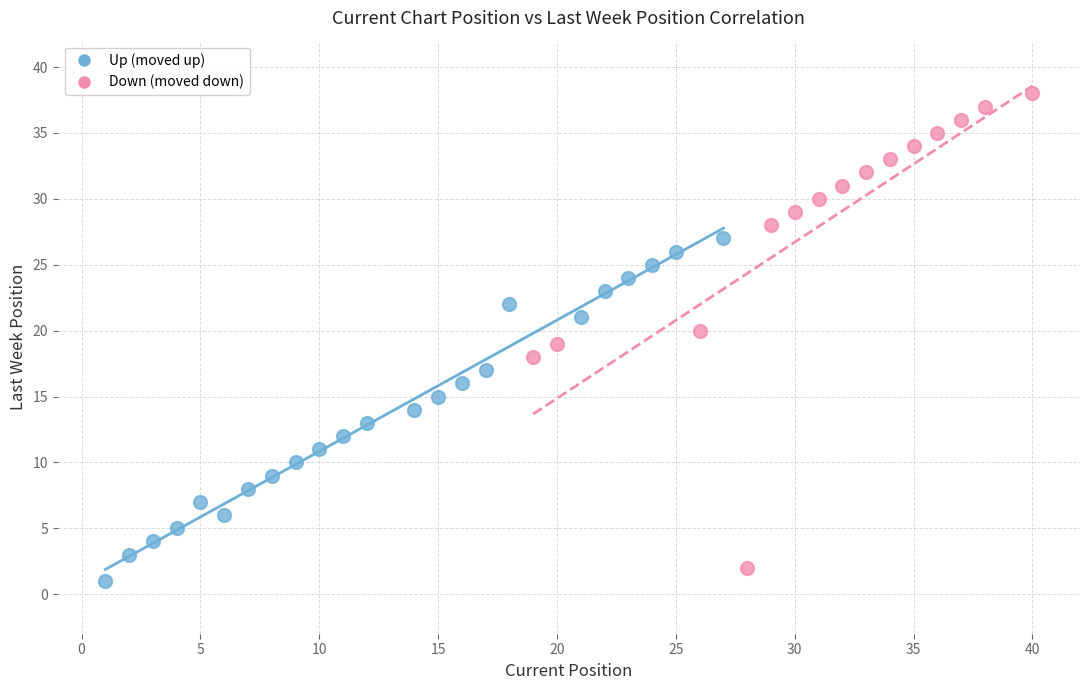

Which series reaches the maximum Y coordinate?

Down (moved down)